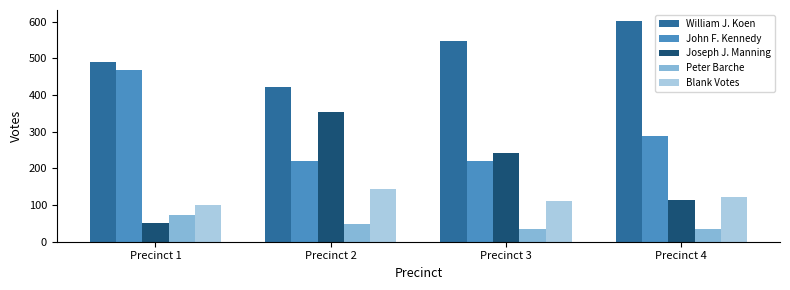

What is the smallest value displayed?

35